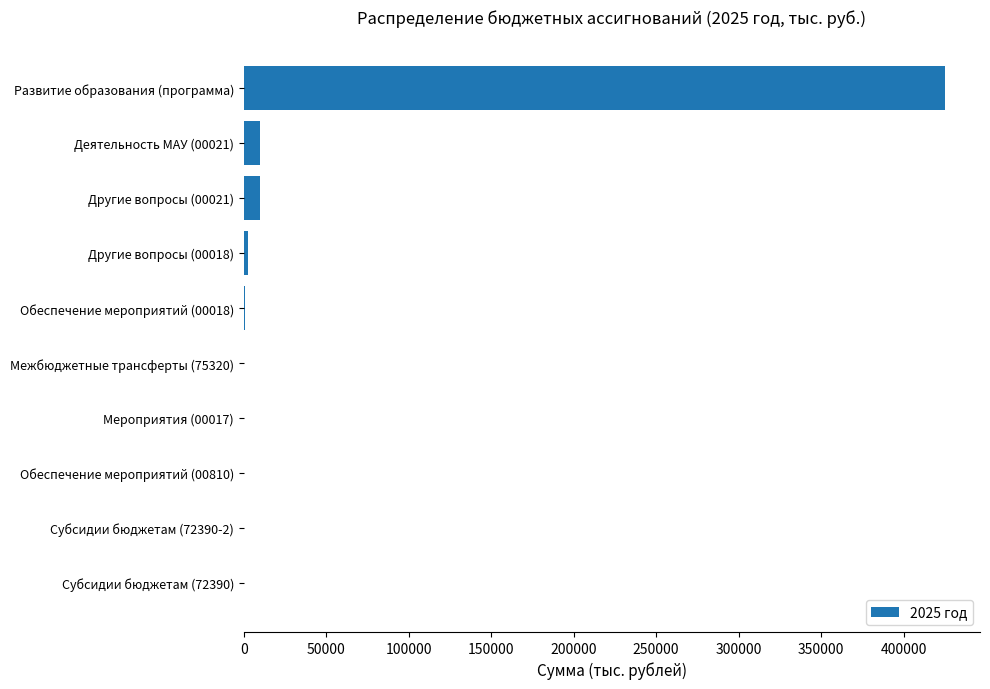

Which has a higher value, Другие вопросы (00021) or Субсидии бюджетам (72390-2)?

Другие вопросы (00021)